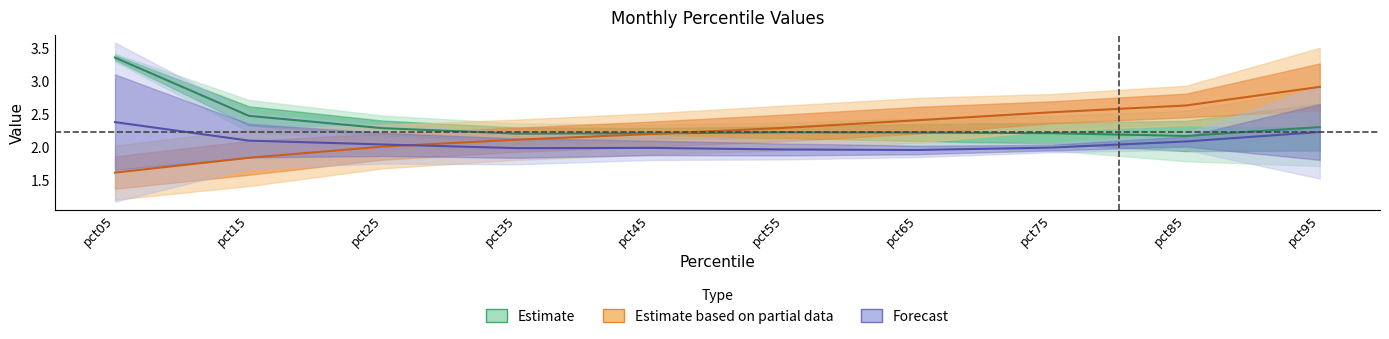

True or false: Jan has more than 2 points higher than both neighbors.

False